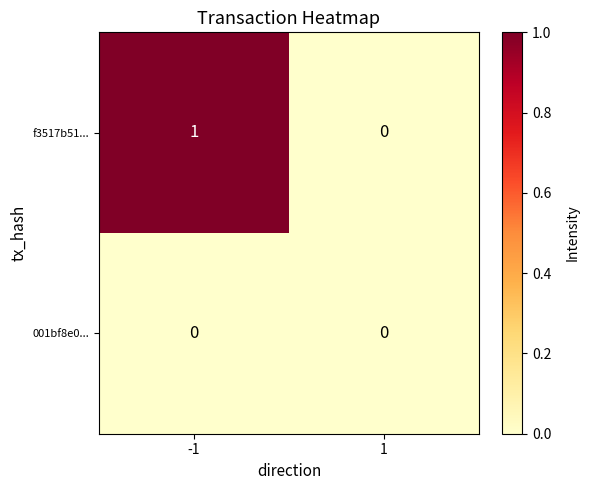

Which series has the largest total across all categories?

f3517b51...